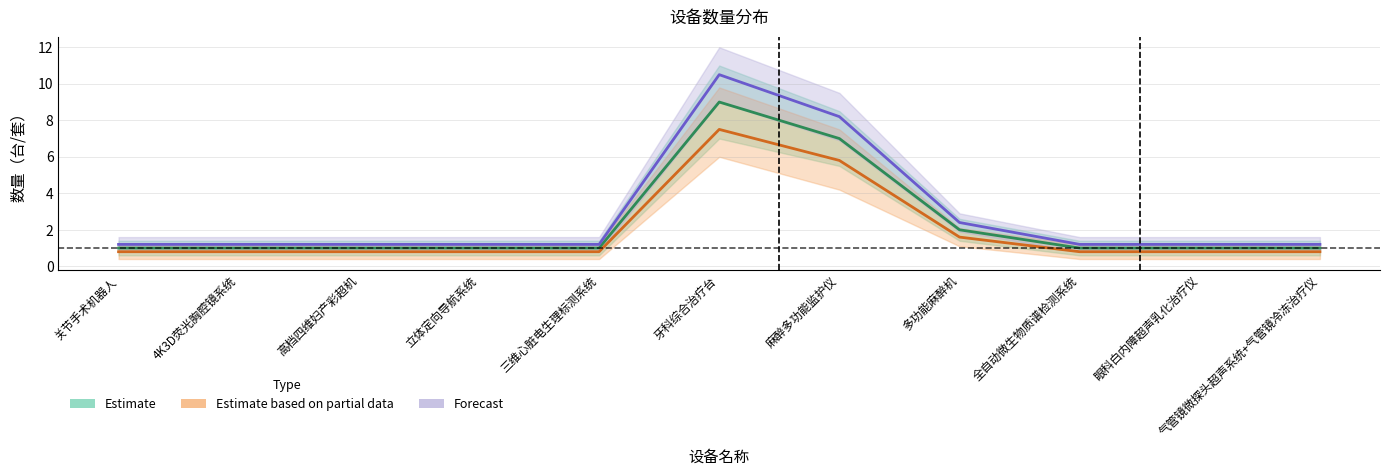

Which series has the widest spread of values?

Forecast